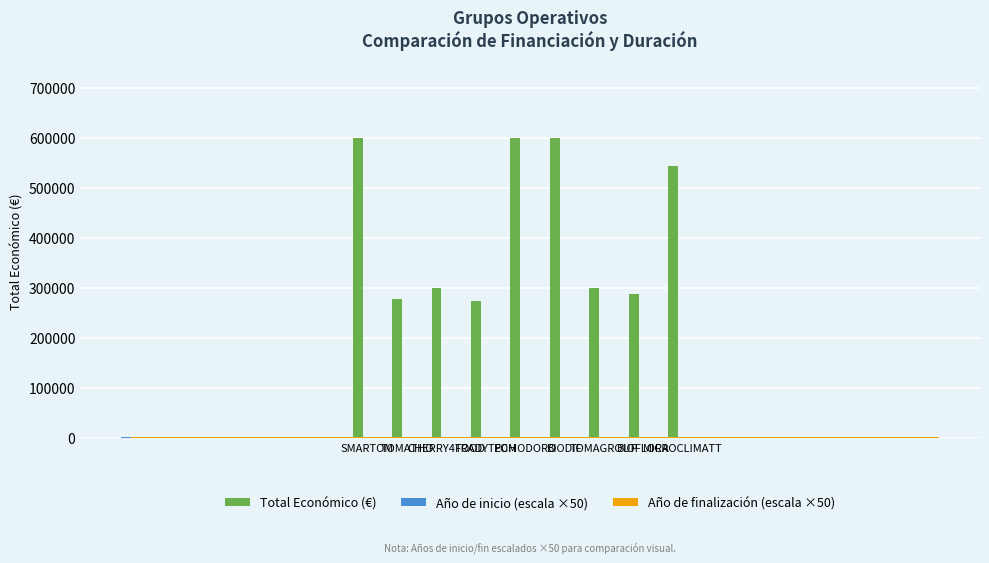

How many groups of bars are there?

9